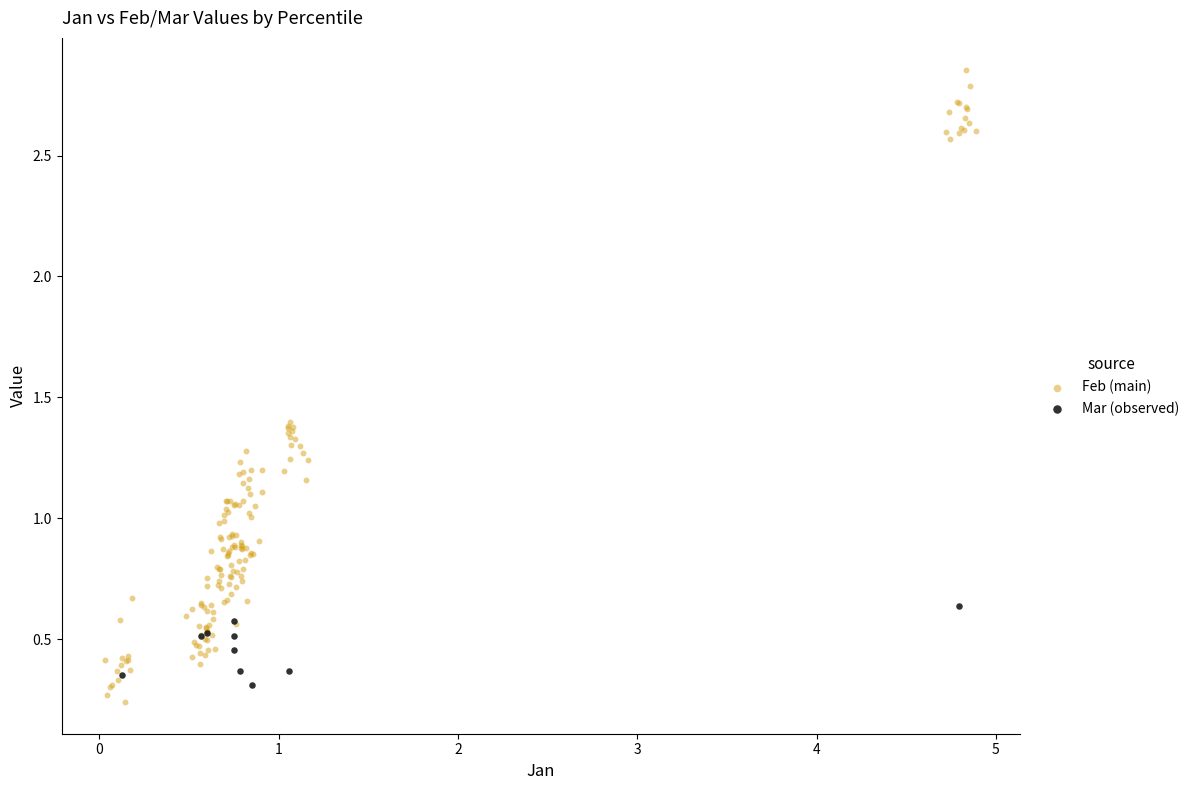

Which series reaches the maximum Y coordinate?

Feb (main)